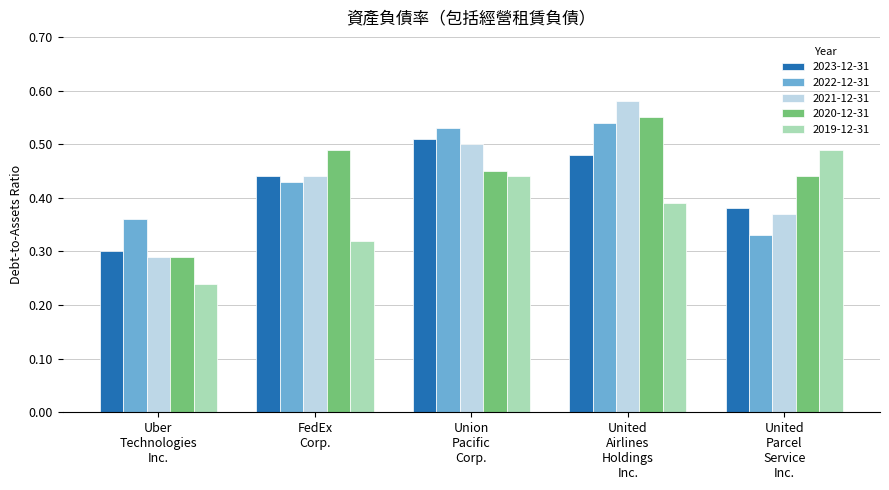

What is the label of the 4th bar from the right?

FedEx
Corp.